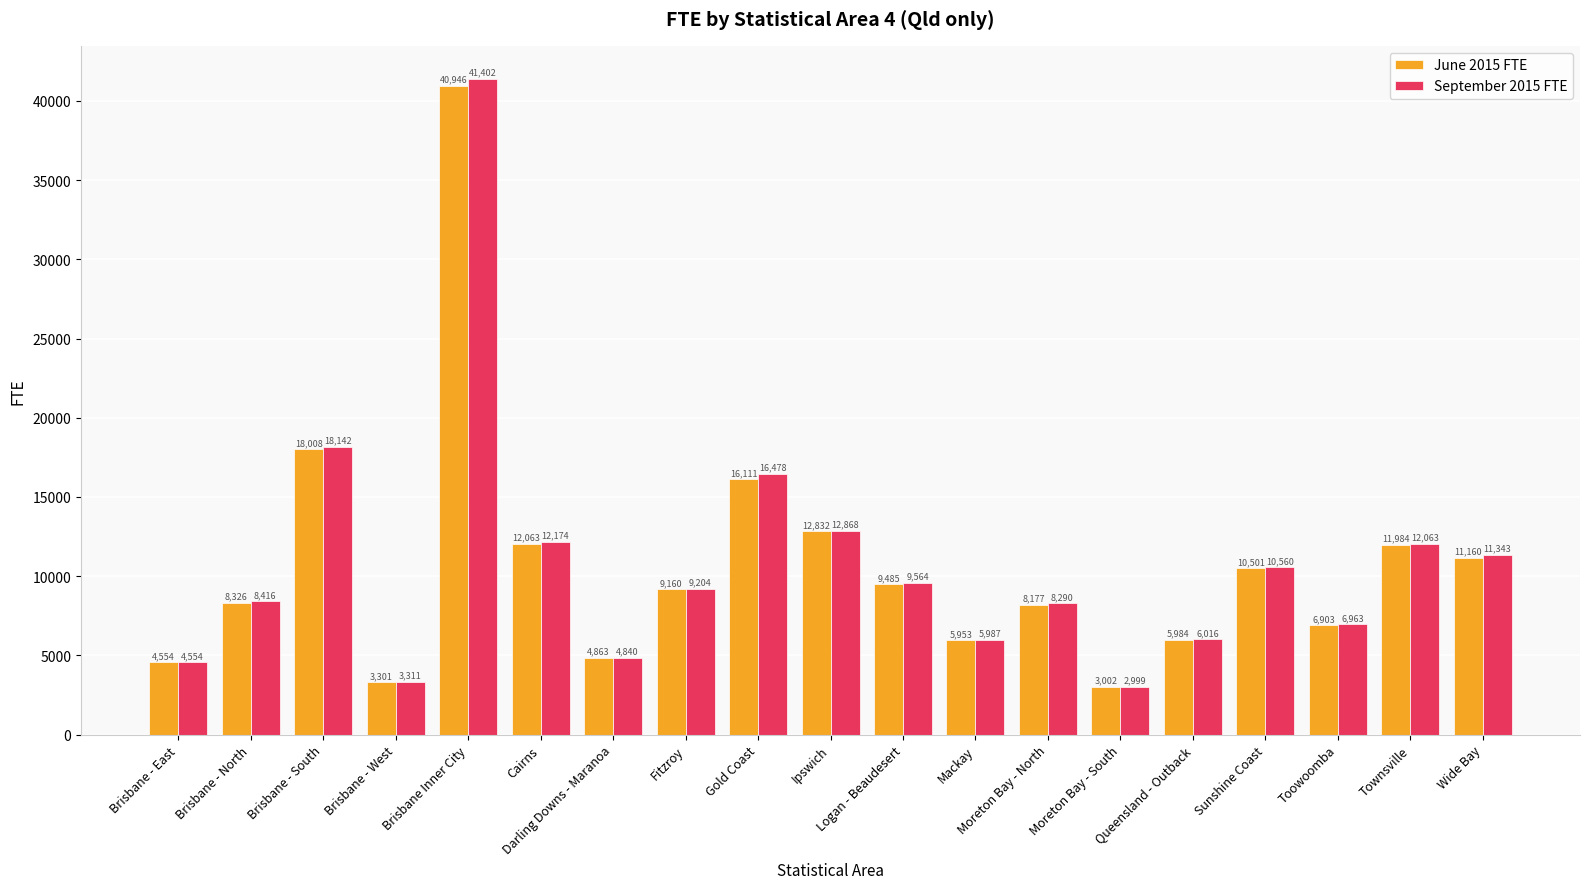

What is the value of the September 2015 FTE bar at the 8th from the left?

9203.9